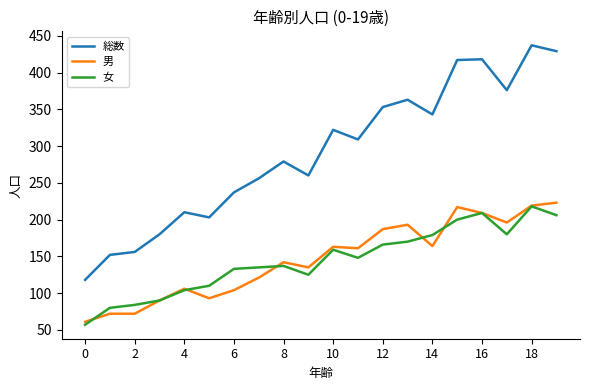

Is this an area chart (filled region under the line)?

No